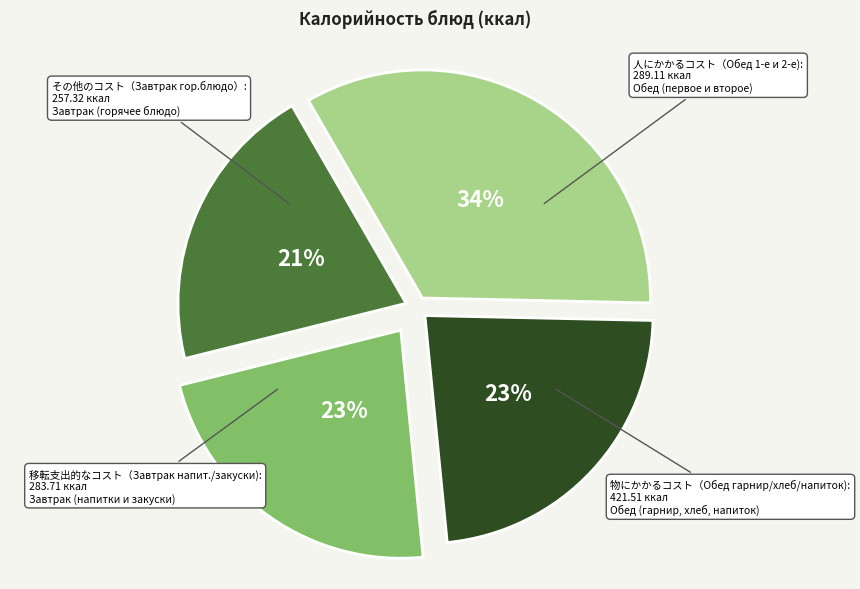

Is there any slice that represents more than half of the pie?

No